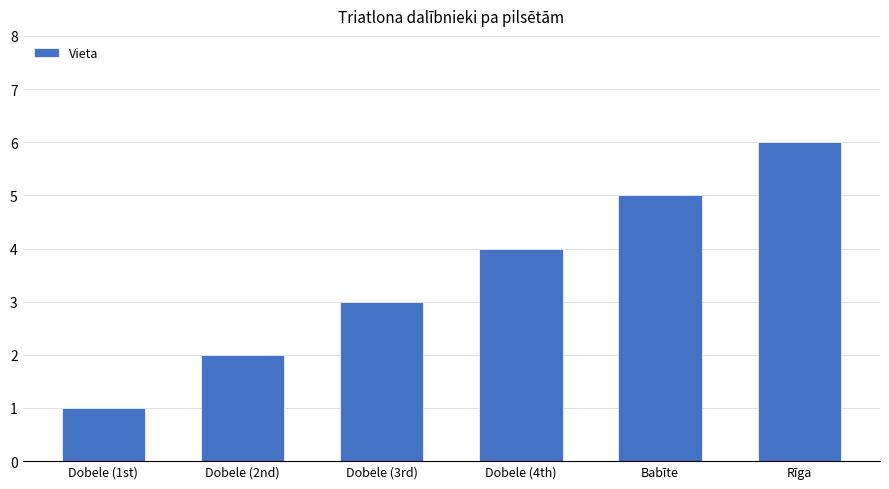

What is the difference between the values at Dobele (2nd) and Dobele (1st)?

1